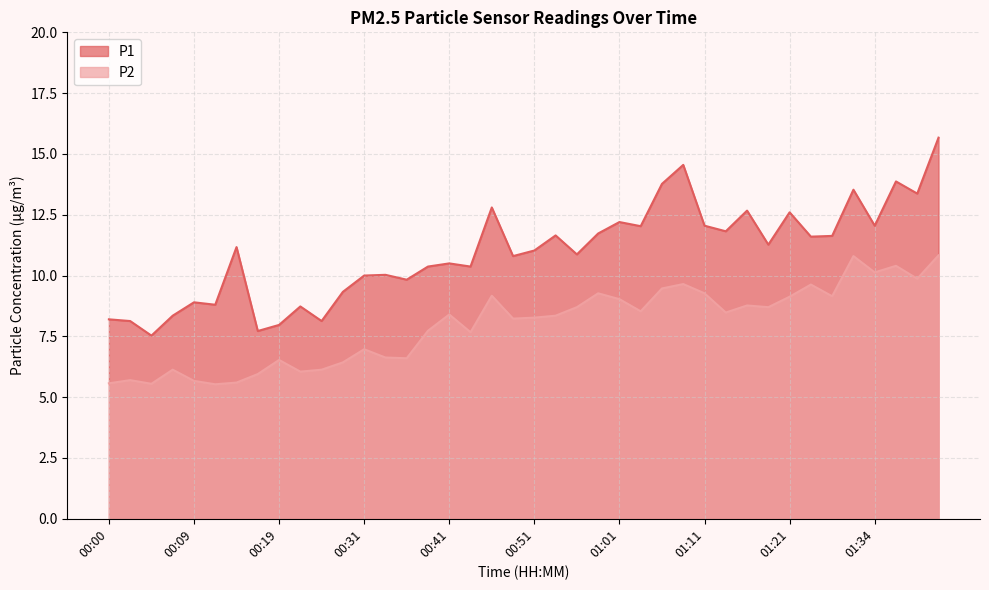

True or false: P1 has more than 1 interior local peaks.

True